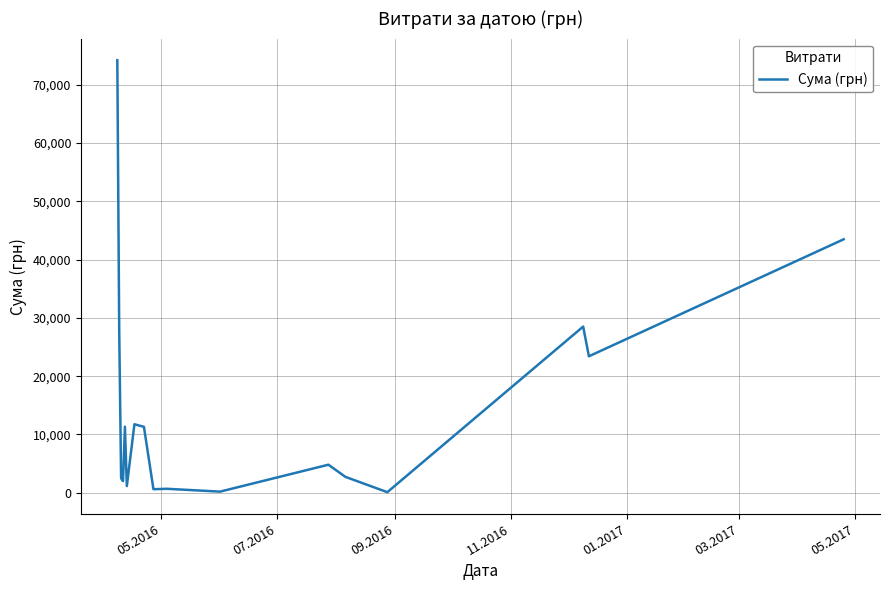

True or false: there are more than 1 points higher than both neighbors.

True